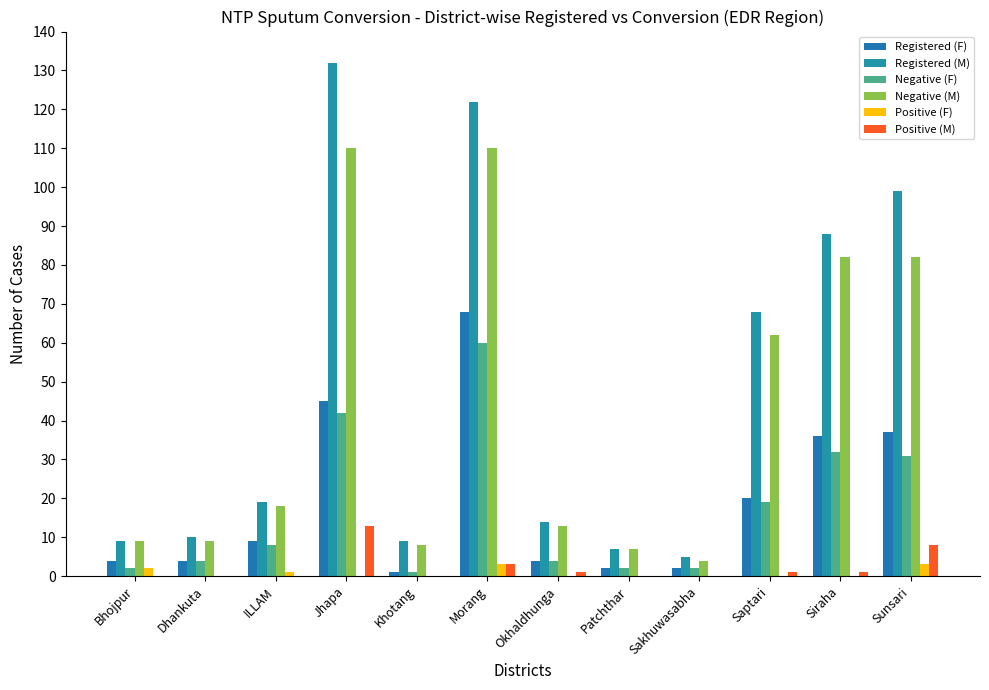

The value of Positive (M) at Dhankuta is -6. True or false?

False